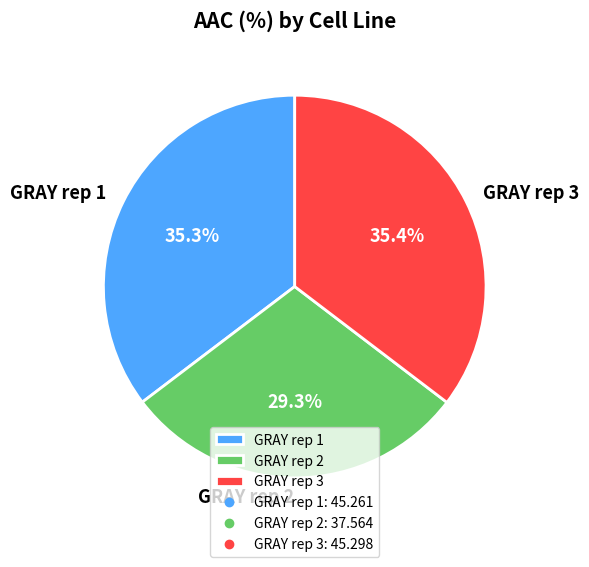

Is GRAY rep 1 the majority of the pie?

No